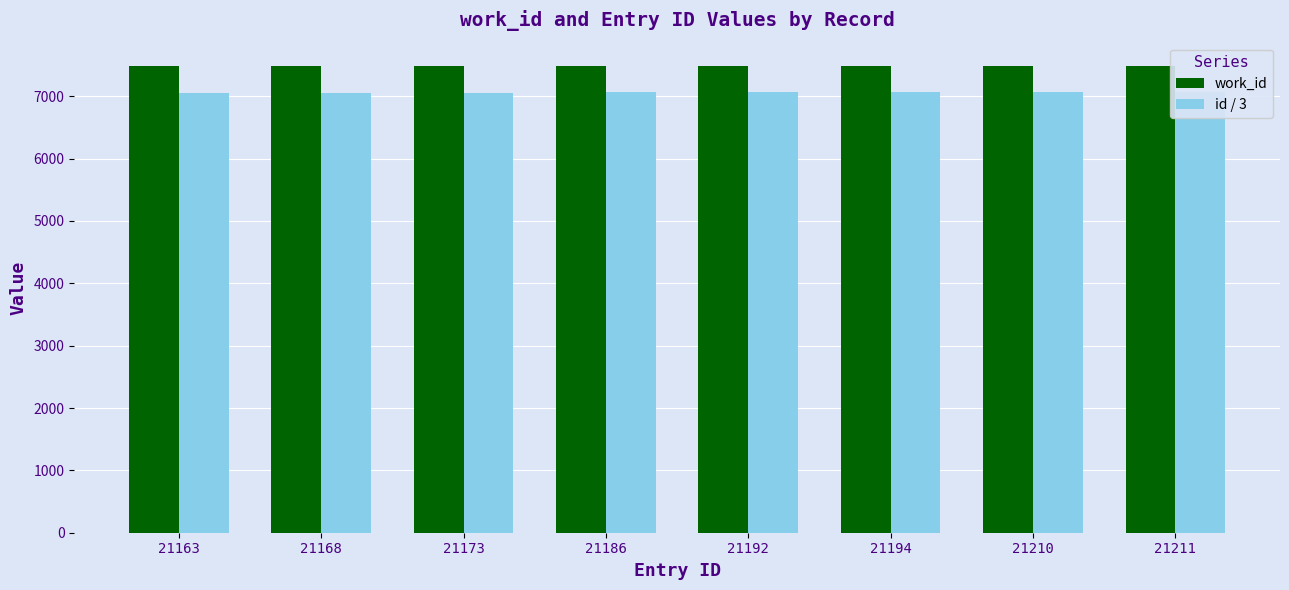

At which category does the chart reach its minimum across all series?

21163